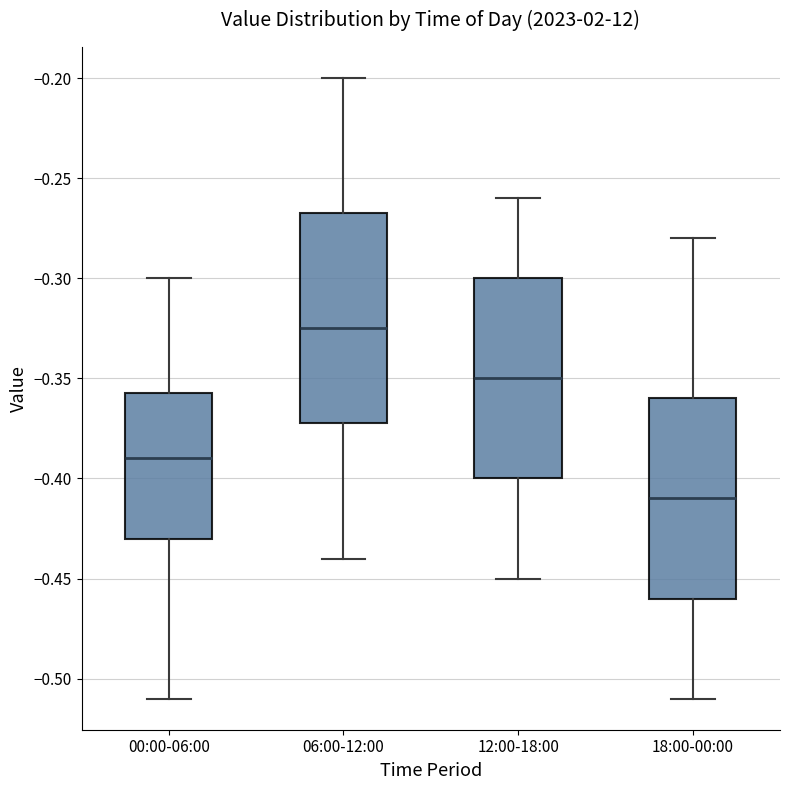

Which box has the highest median line?

06:00-12:00